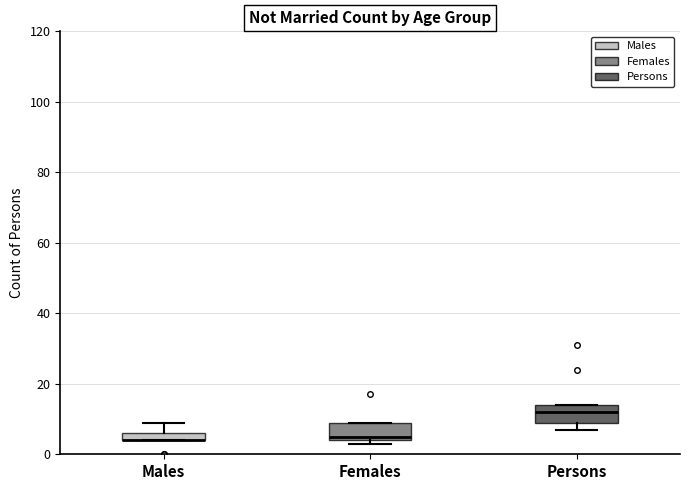

Where does the upper whisker of the box for Males end on the y-axis? The values are not printed on the chart, so give them approximately, as read against the axis.

10